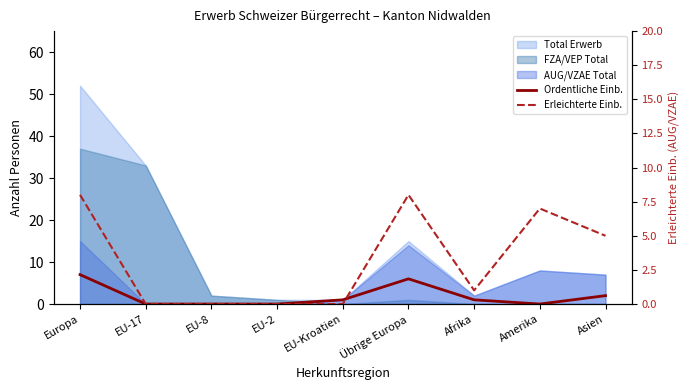

Which series ends up on top after the final intersection of Ordentliche Einb. and Erleichterte Einb.?

Erleichterte Einb.